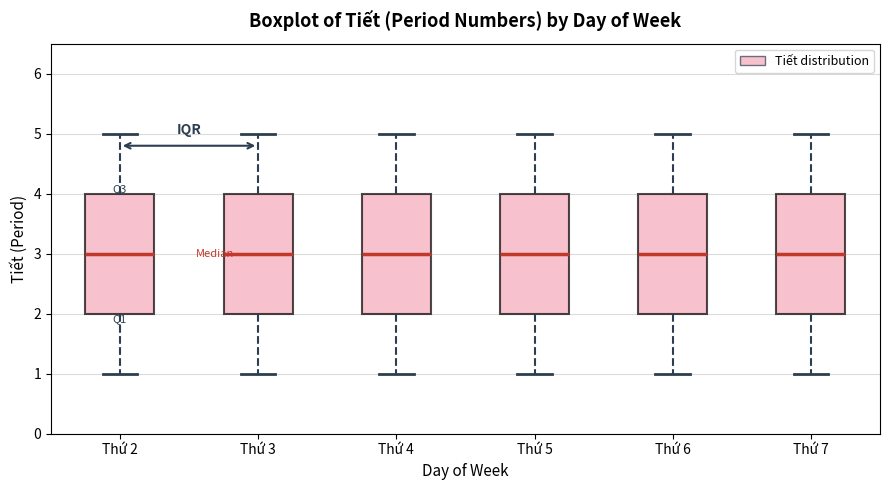

Reading left to right, transcribe this box plot: for each box, give where its median line is, the range the box spans, and where its two whiskers end, as read against the y-axis. The values are not printed on the chart, so give them approximately, as read against the axis.

Thứ 2: median 3, box 2 to 4, whiskers 1 to 5
Thứ 3: median 3, box 2 to 4, whiskers 1 to 5
Thứ 4: median 3, box 2 to 4, whiskers 1 to 5
Thứ 5: median 3, box 2 to 4, whiskers 1 to 5
Thứ 6: median 3, box 2 to 4, whiskers 1 to 5
Thứ 7: median 3, box 2 to 4, whiskers 1 to 5